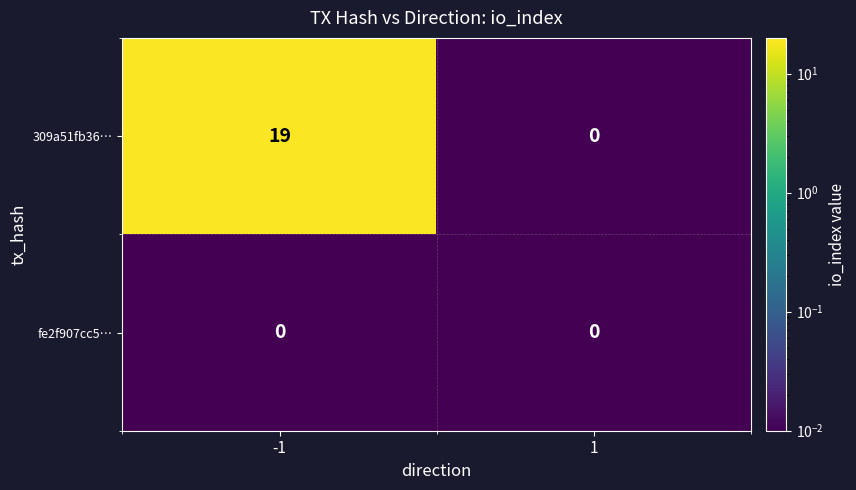

Rank the series by their maximum value, from highest to lowest.

309a51fb36…, fe2f907cc5…